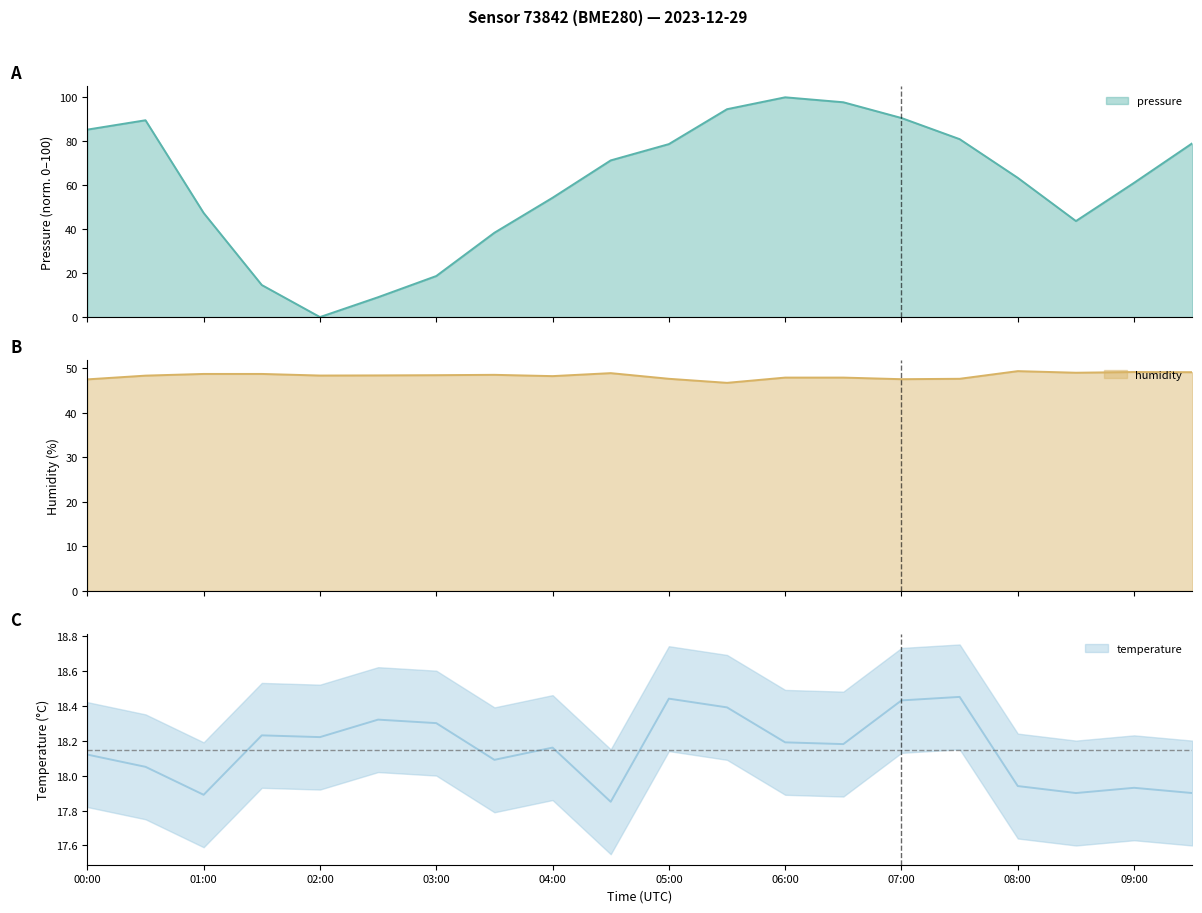

Between which two adjacent categories do humidity and pressure first intersect?

00:30 and 01:00